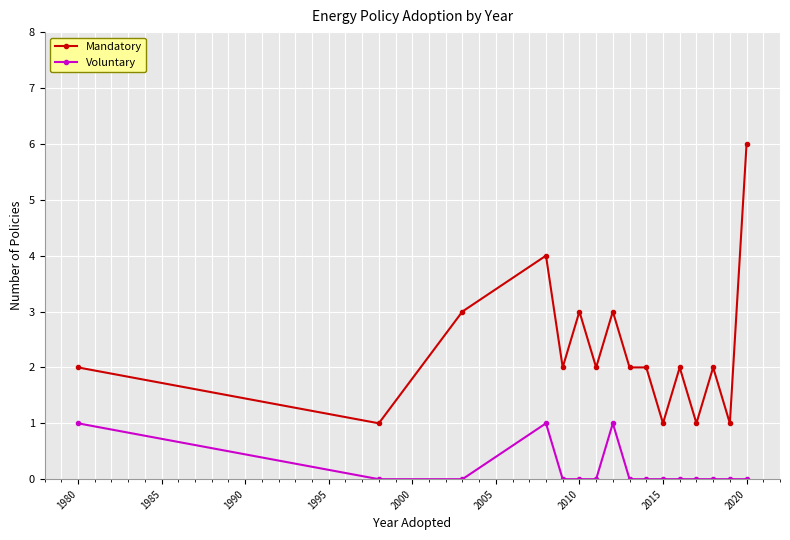

Does the chart display data point markers on the line(s)?

Yes